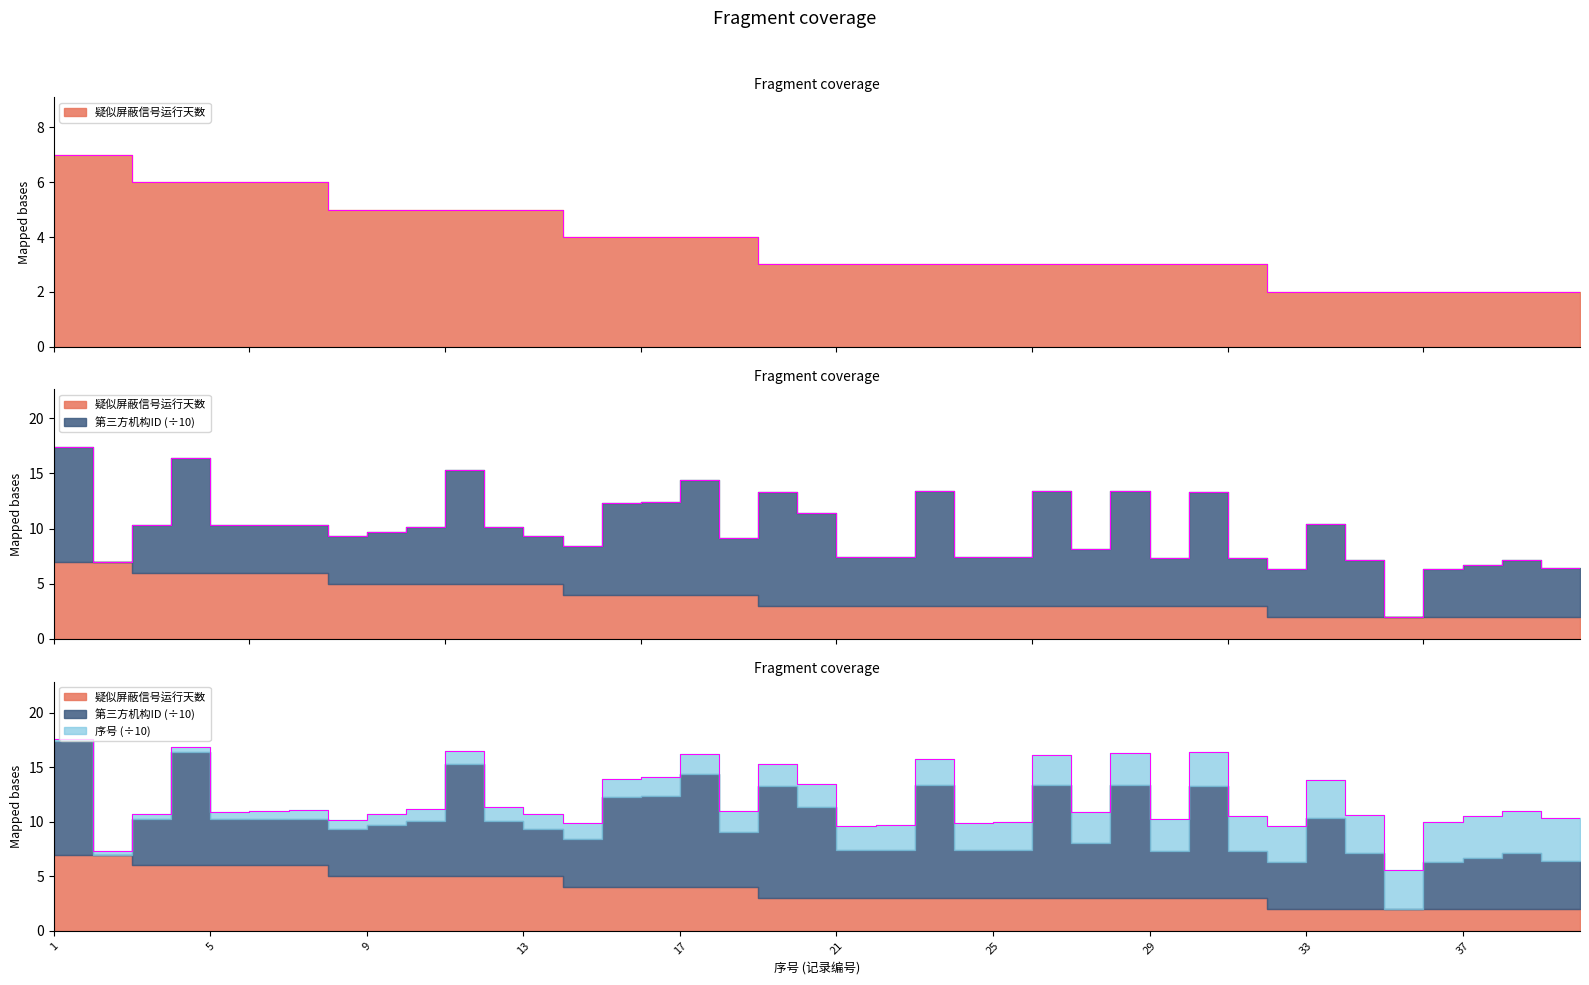

How many categories are shown in the chart?

40